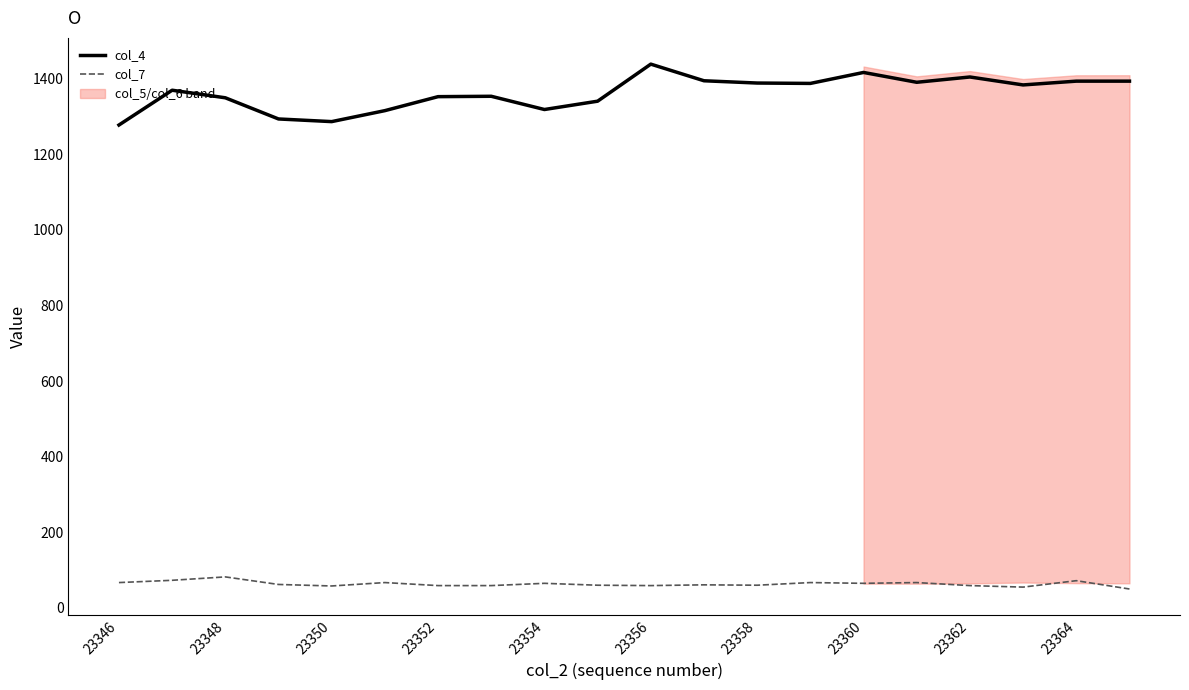

How many interior local peaks does the col_4 series have?

5